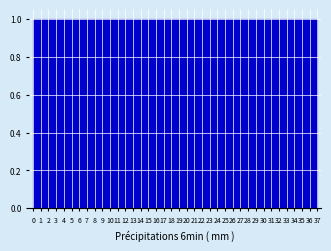

Reading left to right, transcribe this chart: for each bar, give the range it covers on the x-axis and its height. Neither the bar edges nor the heights are printed on the chart, so give them approximately, as read against the axes.

0.0 to 1.0: 1
1.0 to 1.9: 1
1.9 to 2.9: 1
2.9 to 3.9: 1
3.9 to 4.9: 1
4.9 to 5.8: 1
5.8 to 6.8: 1
6.8 to 7.8: 1
7.8 to 8.8: 1
8.8 to 9.7: 1
9.7 to 10.7: 1
10.7 to 11.7: 1
11.7 to 12.7: 1
12.7 to 13.6: 1
13.6 to 14.6: 1
14.6 to 15.6: 1
15.6 to 16.6: 1
16.6 to 17.5: 1
17.5 to 18.5: 1
18.5 to 19.5: 1
19.5 to 20.4: 1
20.4 to 21.4: 1
21.4 to 22.4: 1
22.4 to 23.4: 1
23.4 to 24.3: 1
24.3 to 25.3: 1
25.3 to 26.3: 1
26.3 to 27.3: 1
27.3 to 28.2: 1
28.2 to 29.2: 1
29.2 to 30.2: 1
30.2 to 31.2: 1
31.2 to 32.1: 1
32.1 to 33.1: 1
33.1 to 34.1: 1
34.1 to 35.1: 1
35.1 to 36.0: 1
36.0 to 37.0: 1